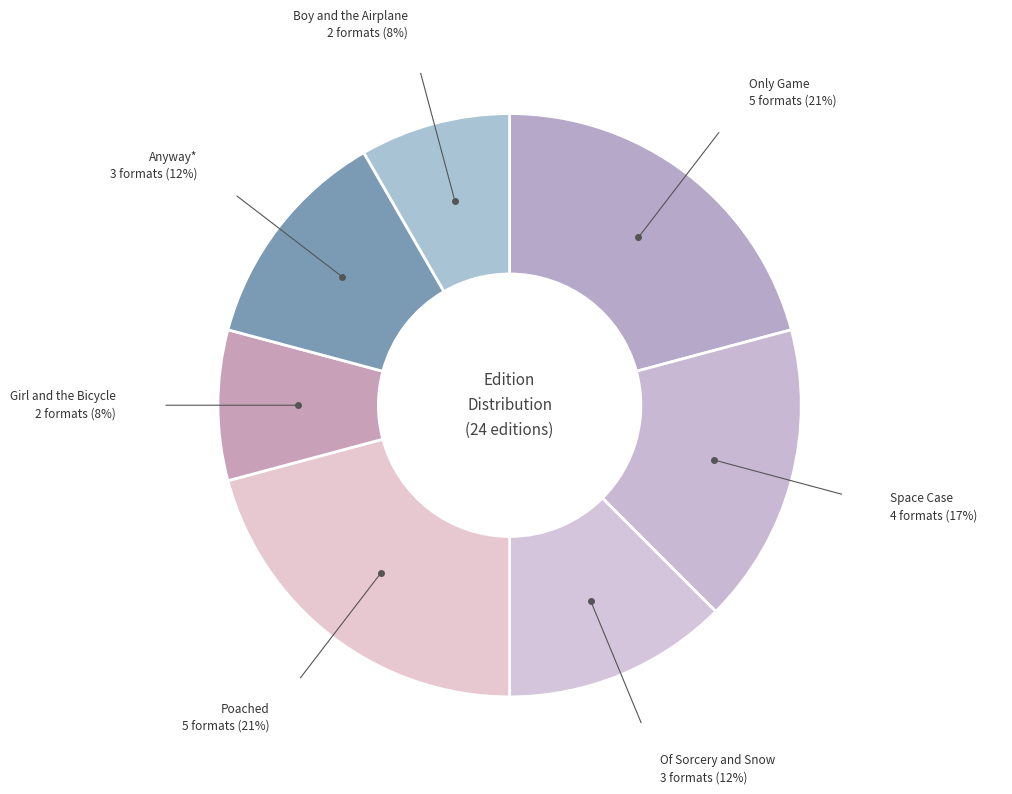

Does any single category account for the majority?

No